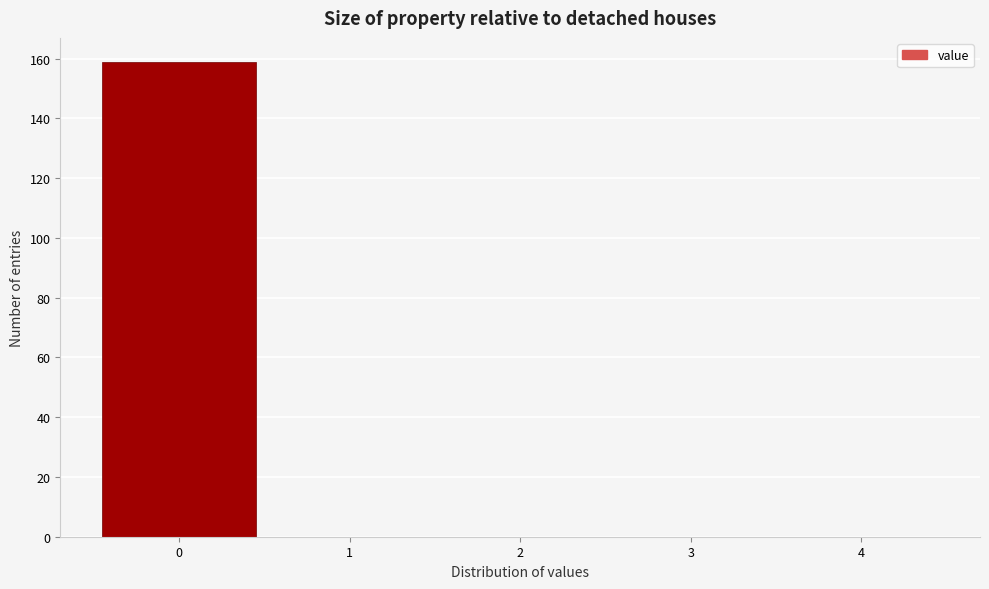

Reading left to right, transcribe this chart: for each bar, give the range it covers on the x-axis and its height. The values are not printed on the chart, so give them approximately, as read against the axis.

-0.5 to 0.5: 160
0.5 to 1.5: 0
1.5 to 2.5: 0
2.5 to 3.5: 0
3.5 to 4.5: 0